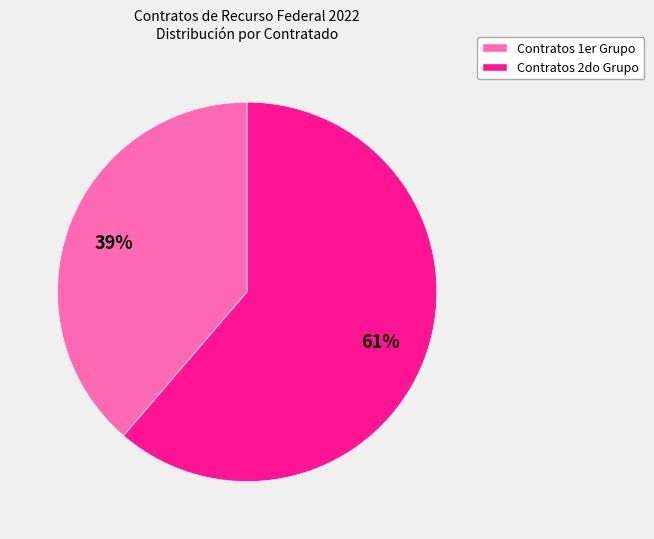

To the nearest percent, what is the average slice percentage?

50%